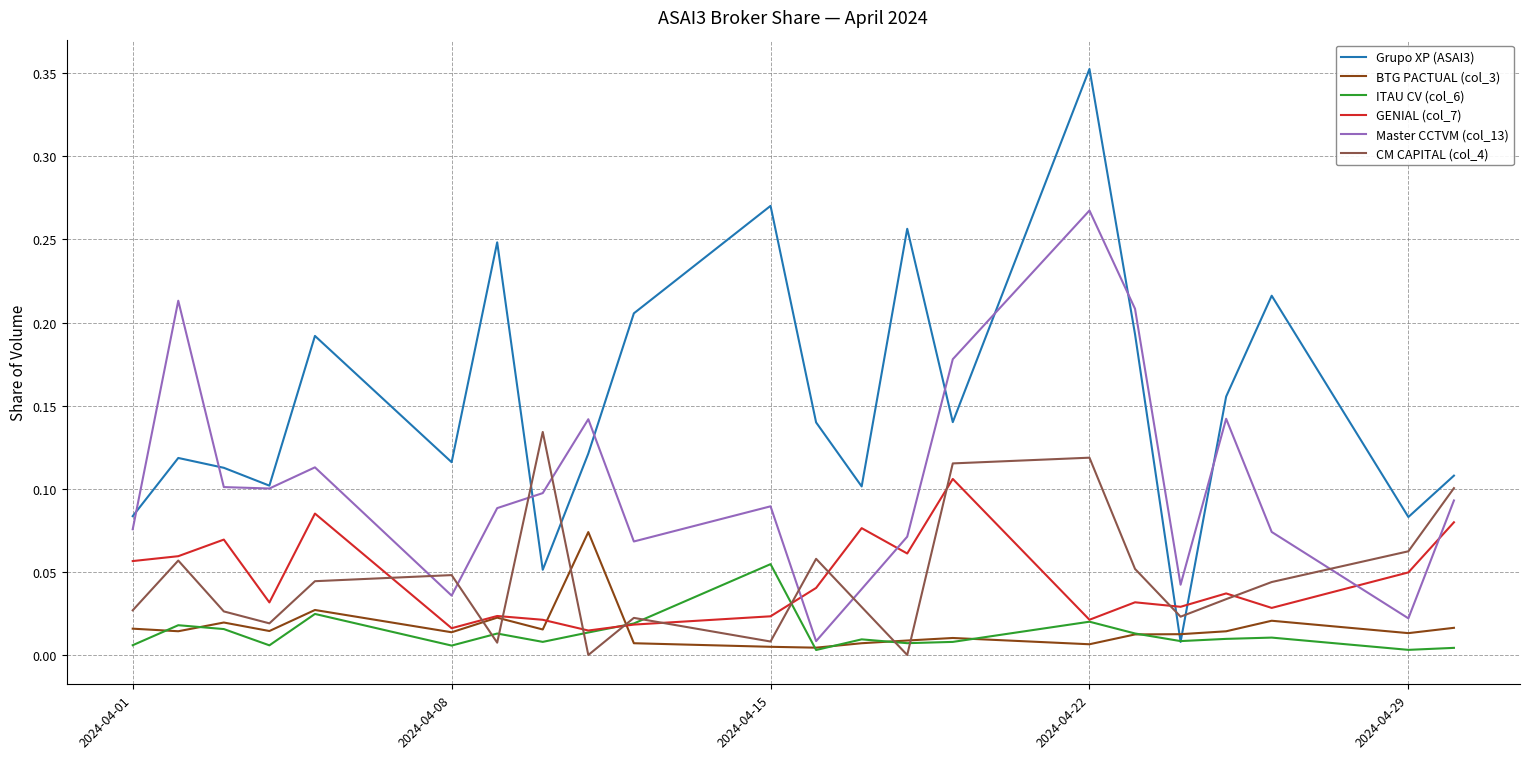

Which series has the largest range (max minus min)?

Grupo XP (ASAI3)